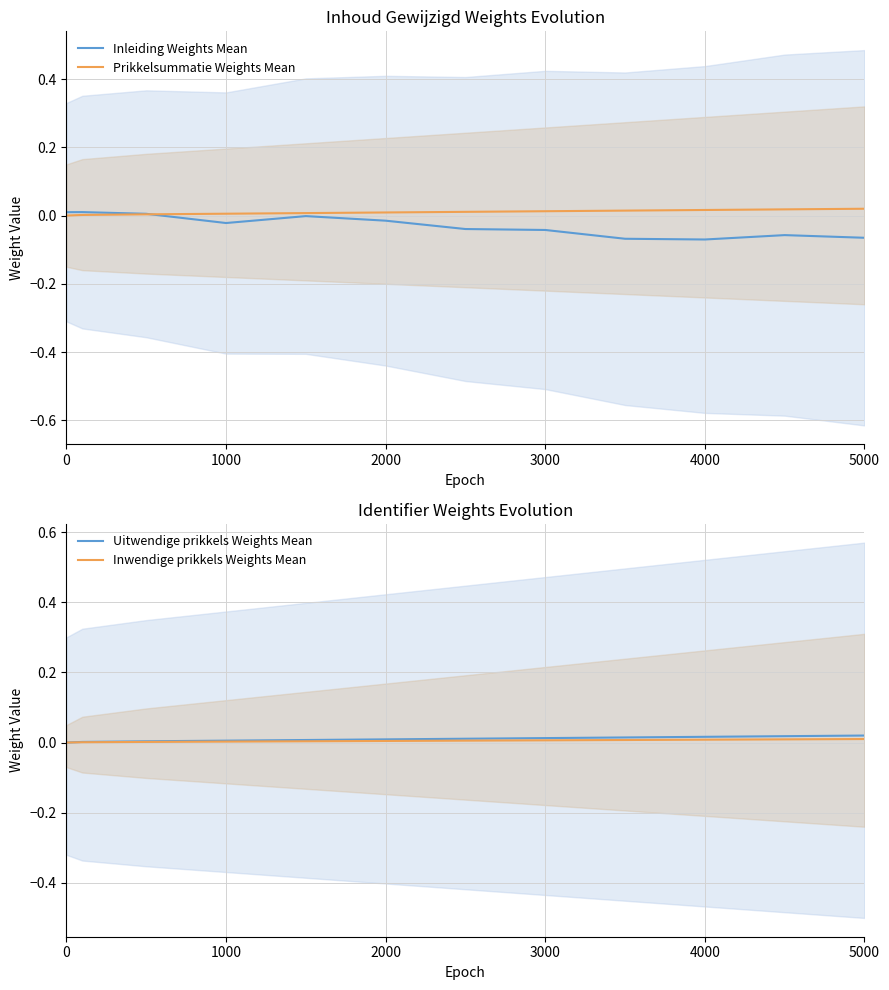

True or false: Prikkelsummatie Weights Mean and Uitwendige prikkels Weights Mean intersect in this chart.

False